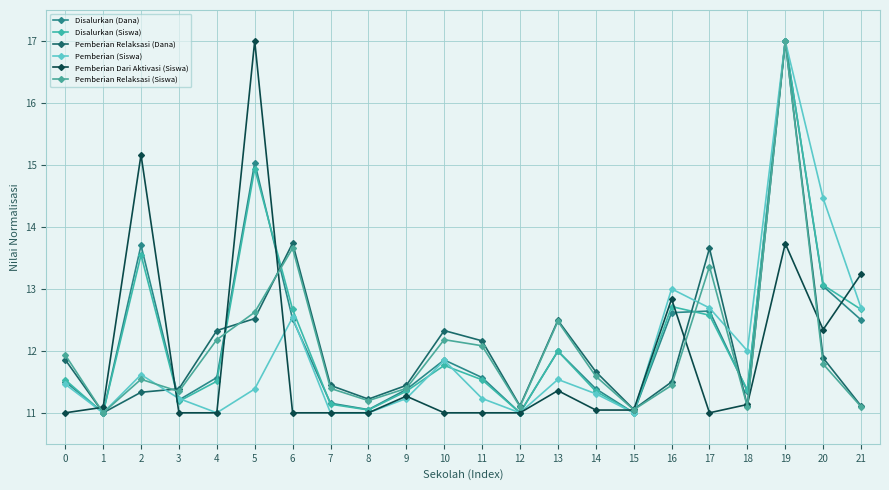

Where is the first local maximum for Disalurkan (Dana)?

2